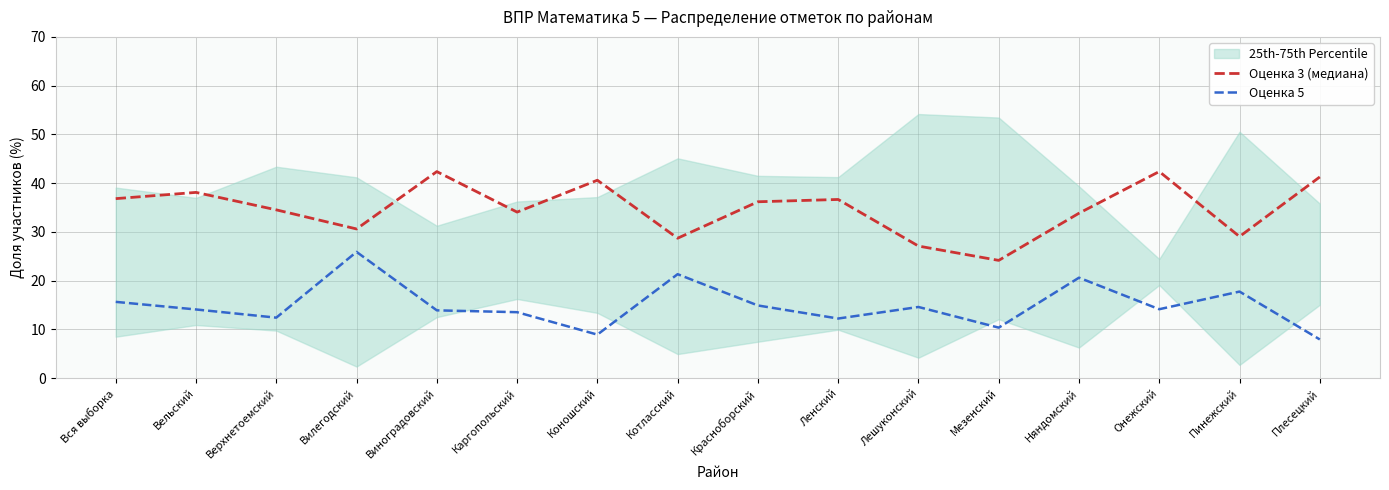

Read the Оценка 3 (медиана) value at Онежский.

42.4